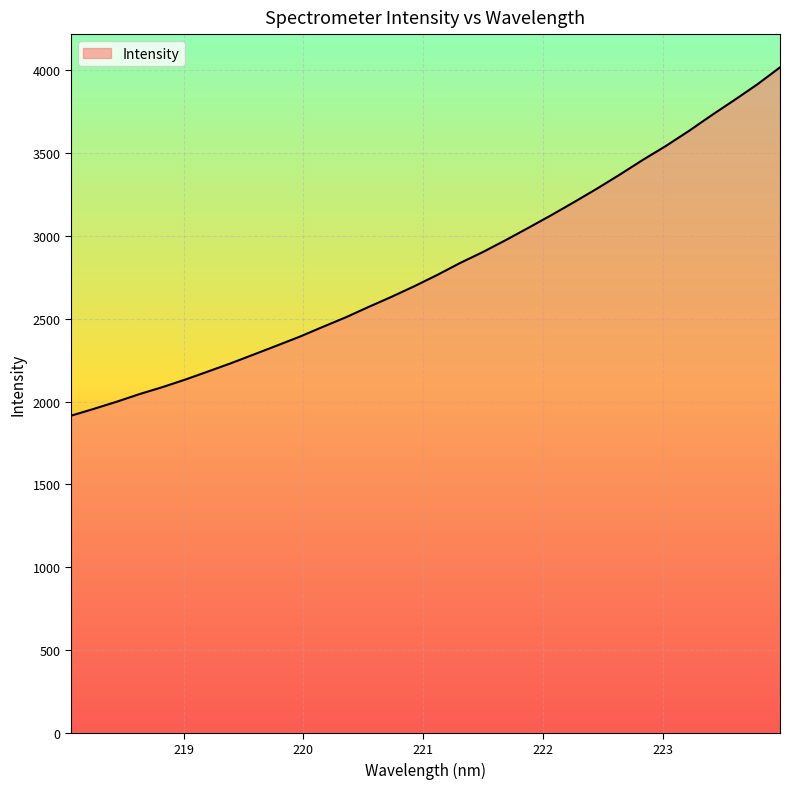

What is the sum of all values?

90072.5